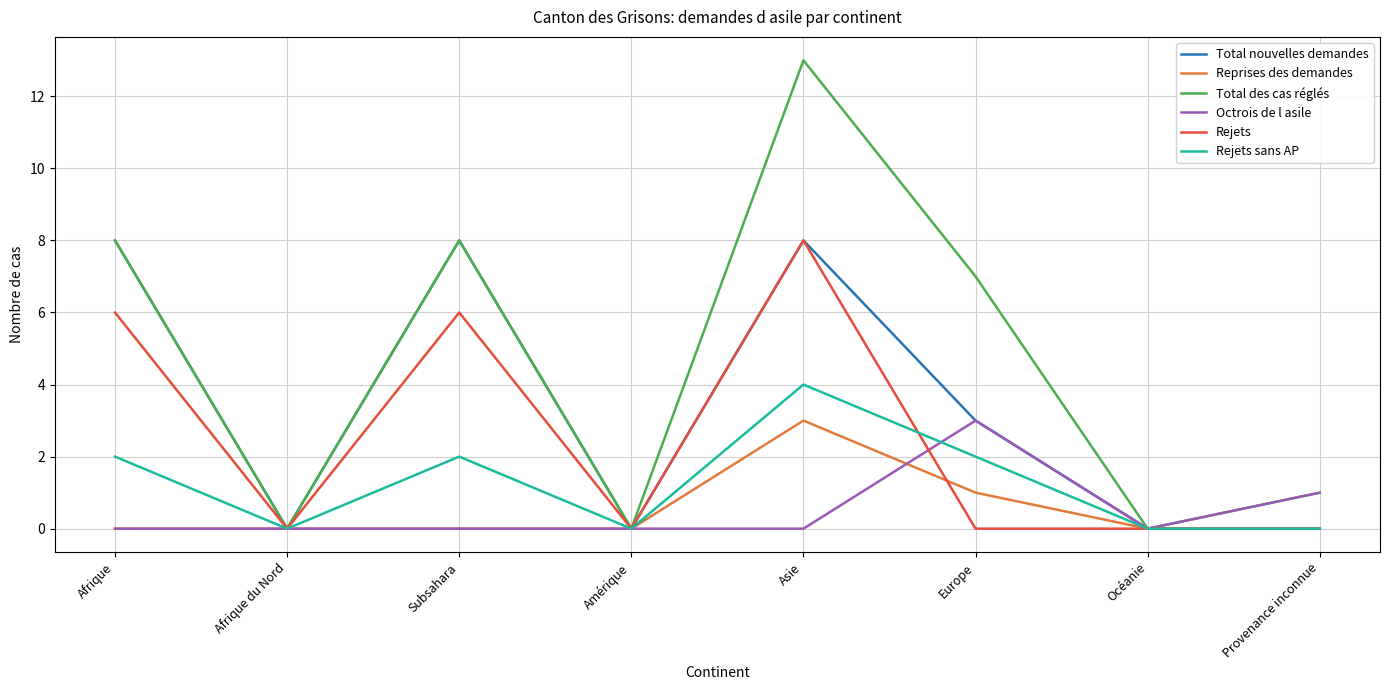

Which category has the highest value across all series?

Asie